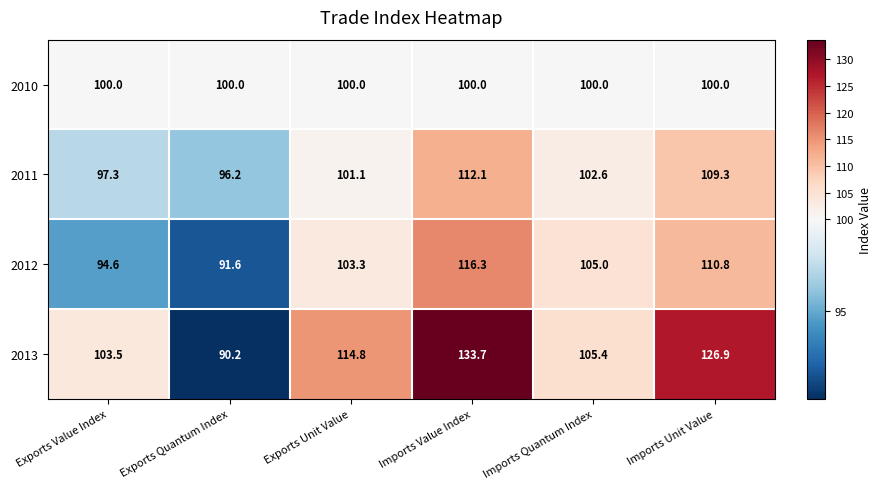

What is the minimum value shown in the chart?

90.2